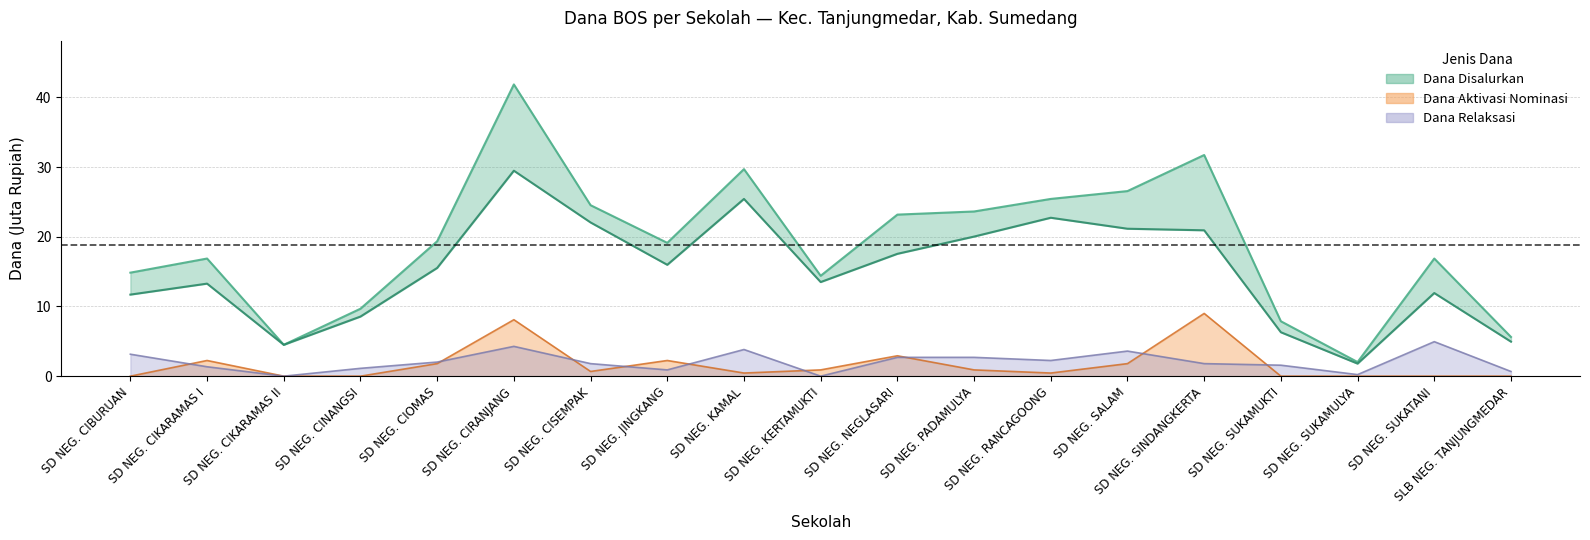

Is it true that dana_disalurkan equals 23.7 at SD NEG. KERTAMUKTI?

False